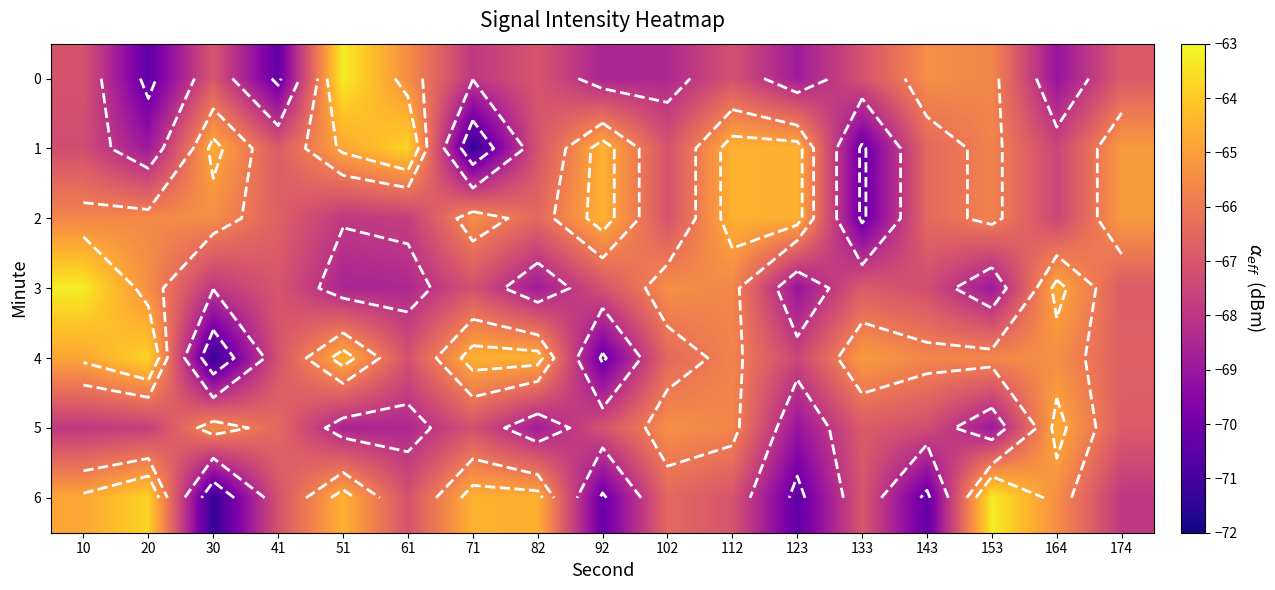

Where does the 3 series first go above -67?

10